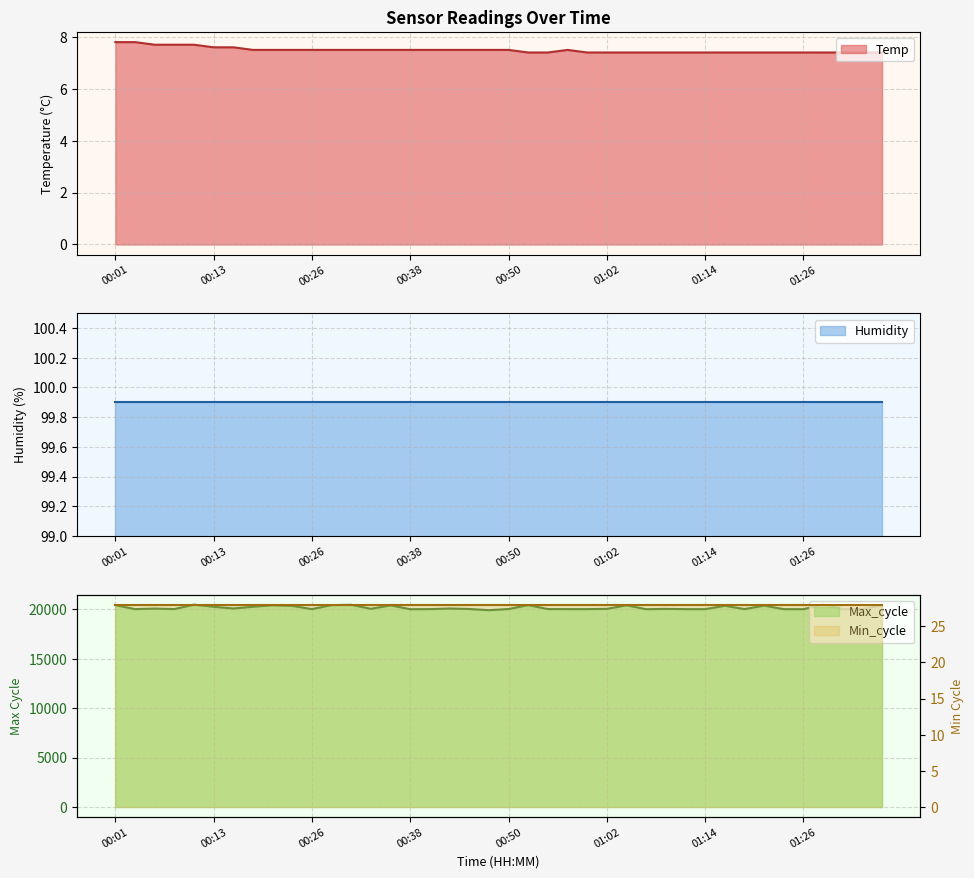

The Temp series shows 4.1 at 00:23. True or false?

False